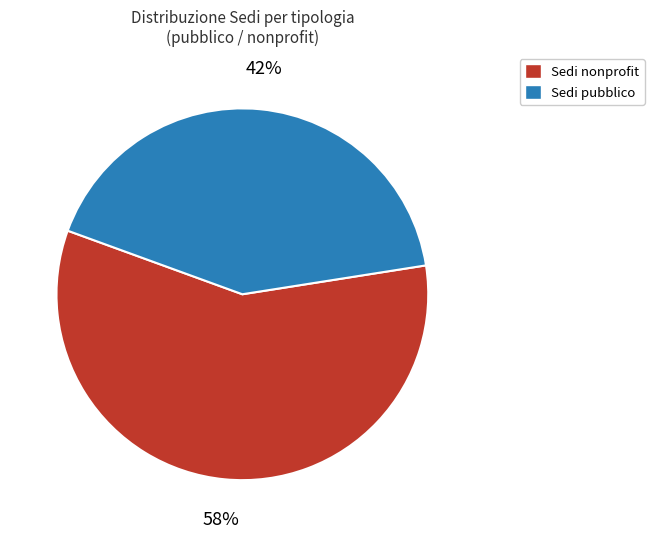

Does any single category account for the majority?

Yes